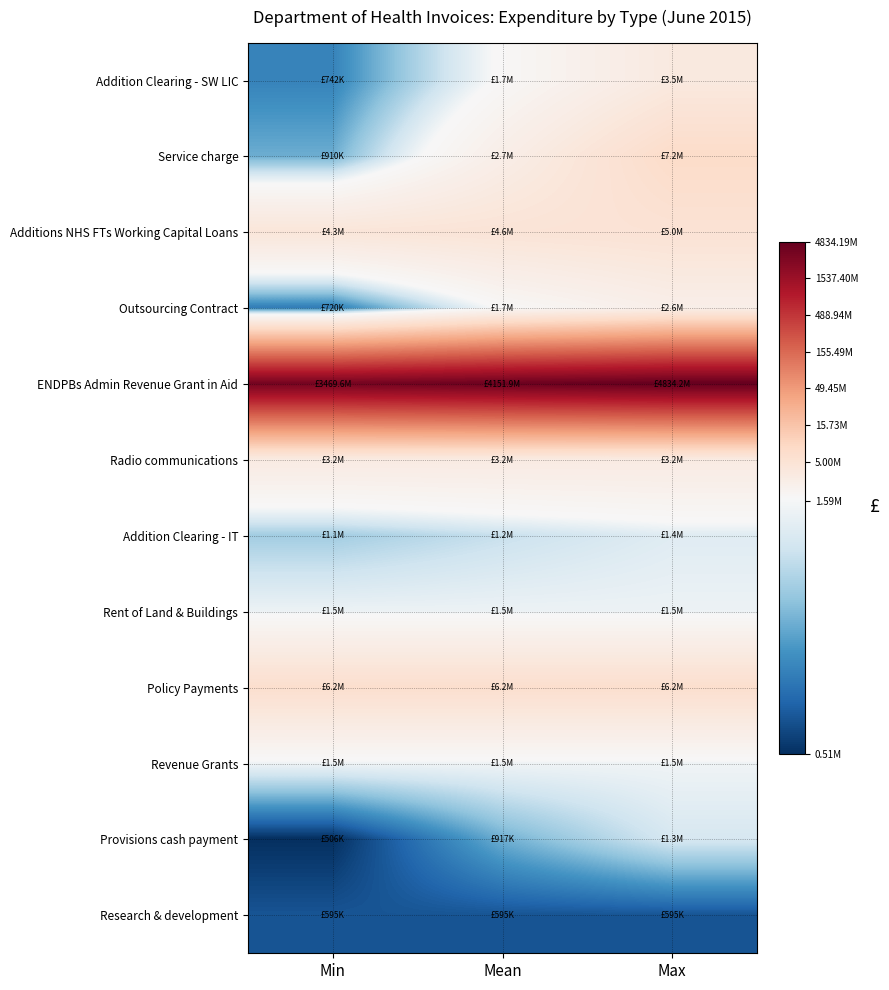

At Min, list the series in order from largest to smallest.

ENDPBs Admin Revenue Grant in Aid, Policy Payments, Additions NHS FTs Working Capital Loans, Radio communications, Revenue Grants, Rent of Land & Buildings, Addition Clearing - IT, Service charge, Addition Clearing - SW LIC, Outsourcing Contract, Research & development, Provisions cash payment